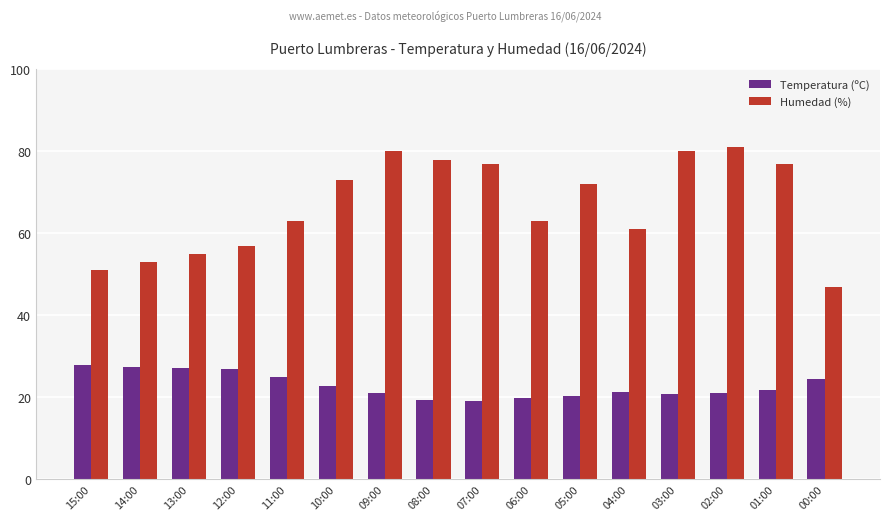

What are all the series names shown in the legend?

Temperatura (ºC), Humedad (%)